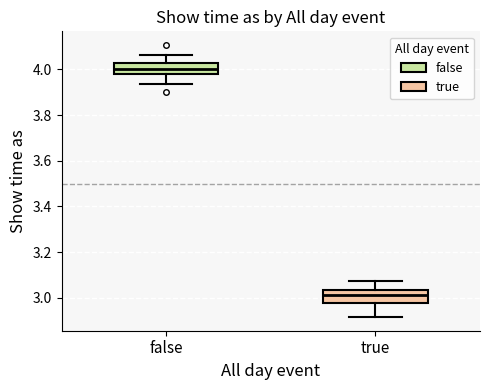

Reading left to right, read every box against the y-axis: the position of its median line, the range the box covers, and the ends of its whiskers. The values are not printed on the chart, so give them approximately, as read against the axis.

false: median 4.00, box 3.98 to 4.02, whiskers 3.94 to 4.06
true: median 3.02, box 2.98 to 3.04, whiskers 2.92 to 3.08